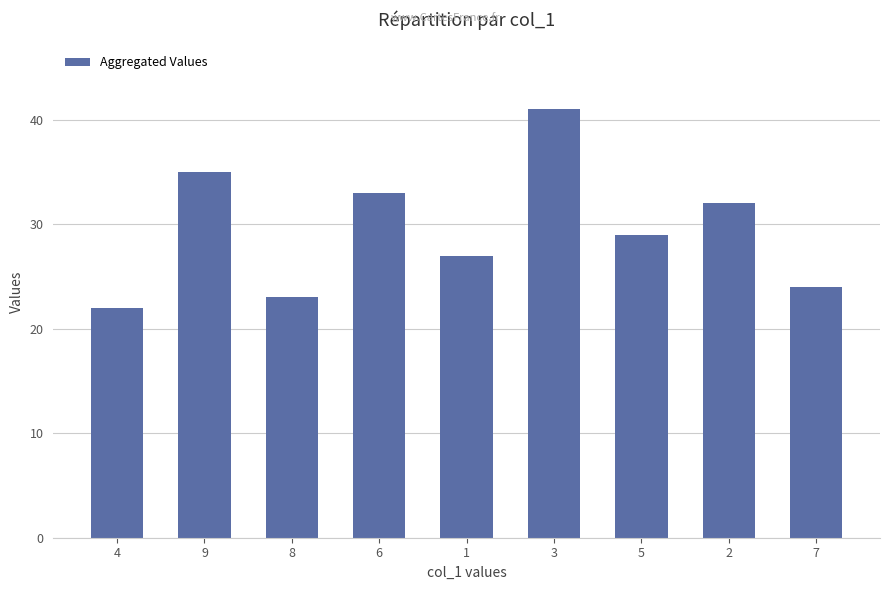

At which category does the chart reach its peak across all series?

3